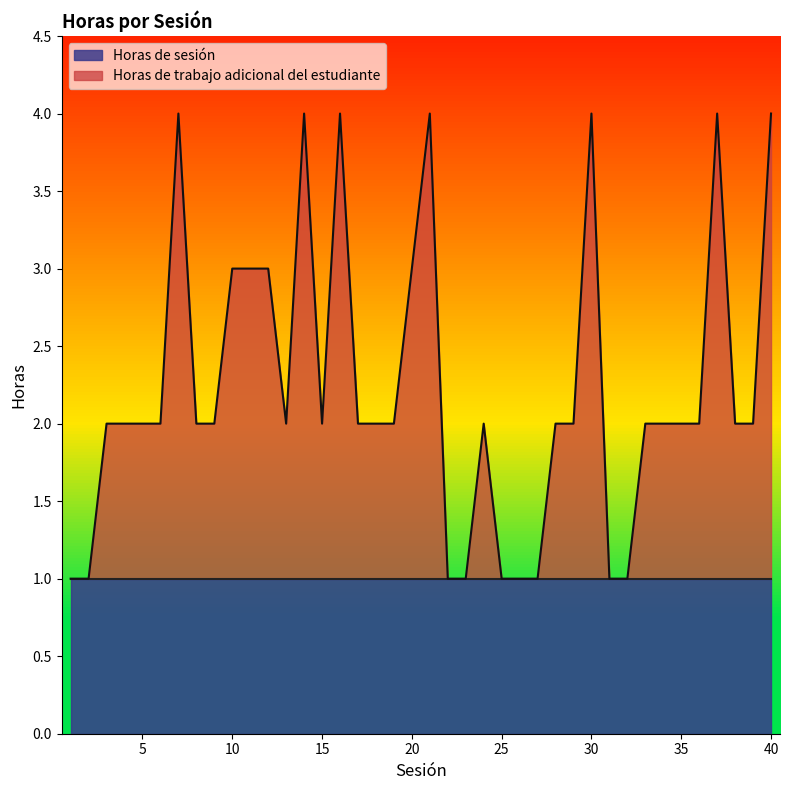

What is the average value?

2